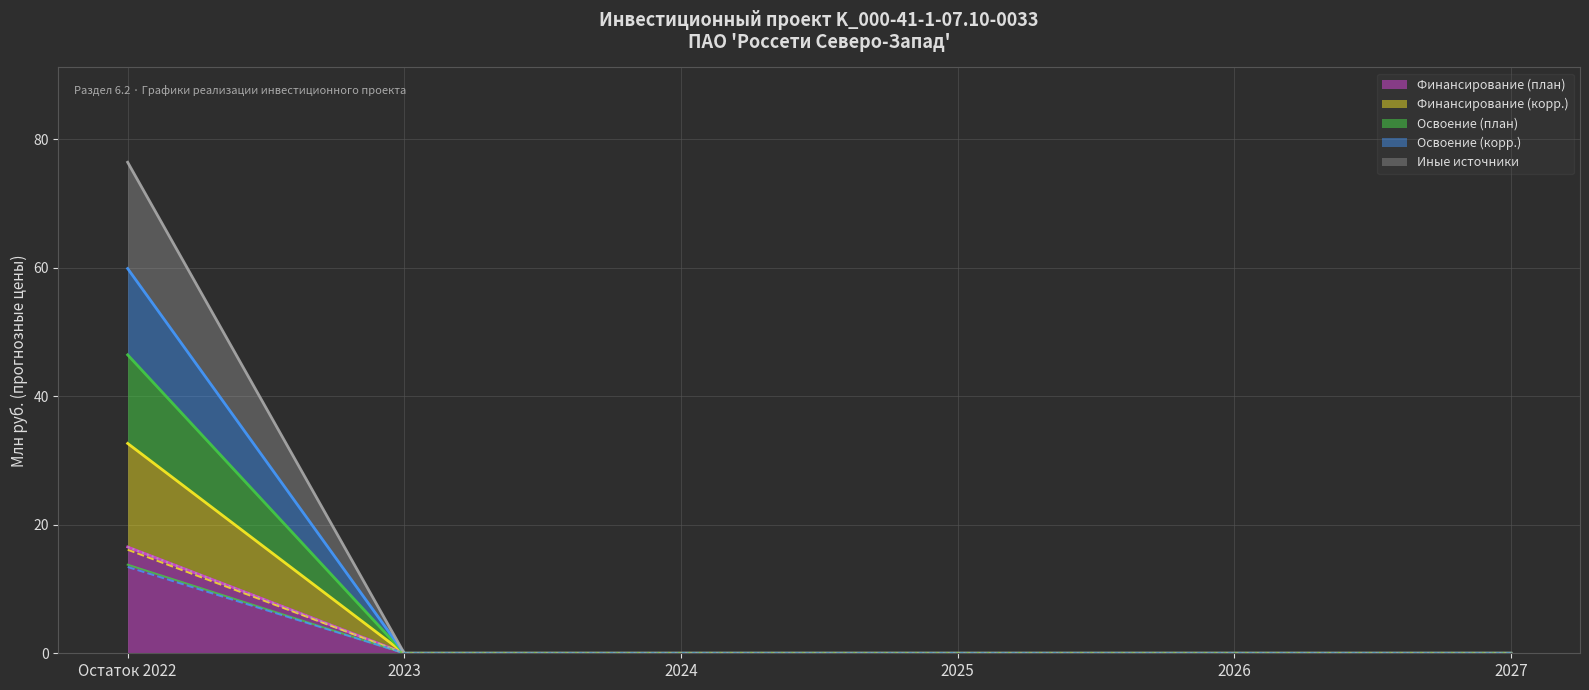

Is the value of Освоение (корр.) at Остаток 2022 greater than the value of Освоение (план) at 2026?

Yes